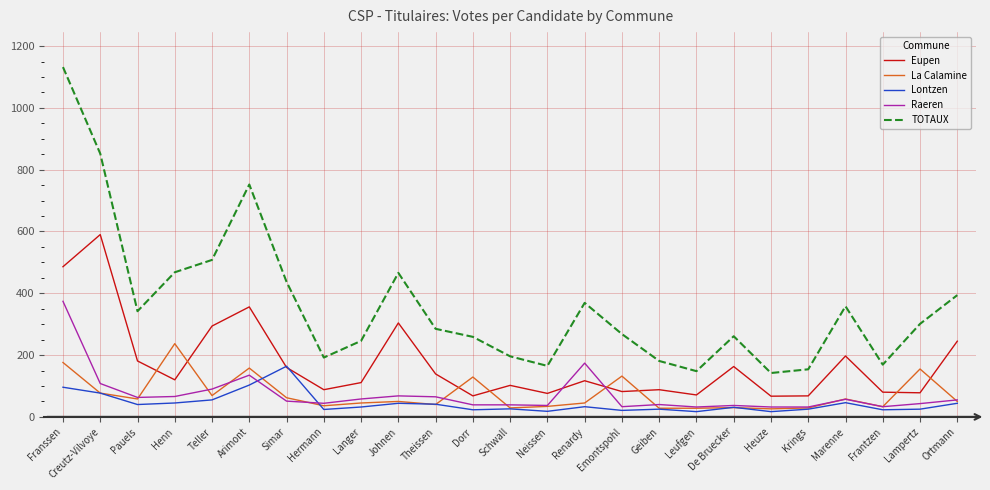

Is the value of Lontzen at Emontspohl greater than the value of La Calamine at Marenne?

No